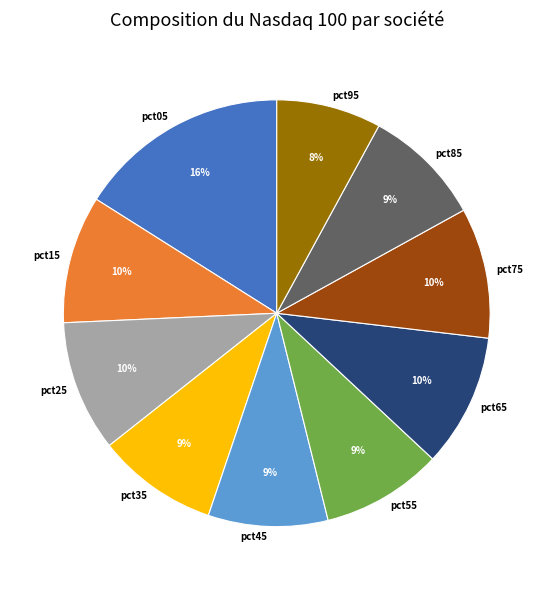

True or false: pct75 accounts for 1% of the total.

False